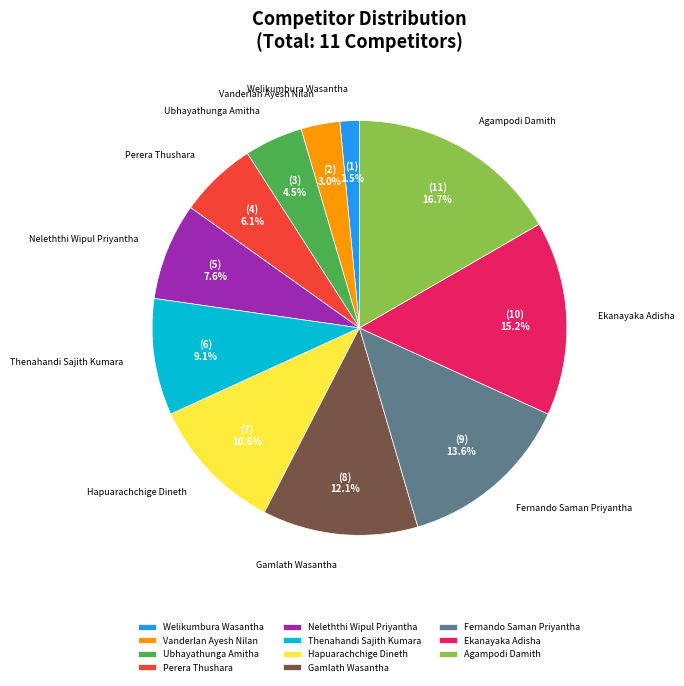

To the nearest percent, what portion does Vanderlan Ayesh Nilan represent?

3%